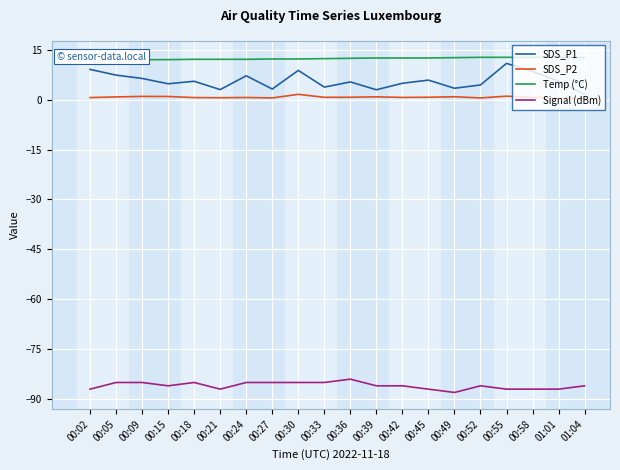

What position from the right is 00:36?

10